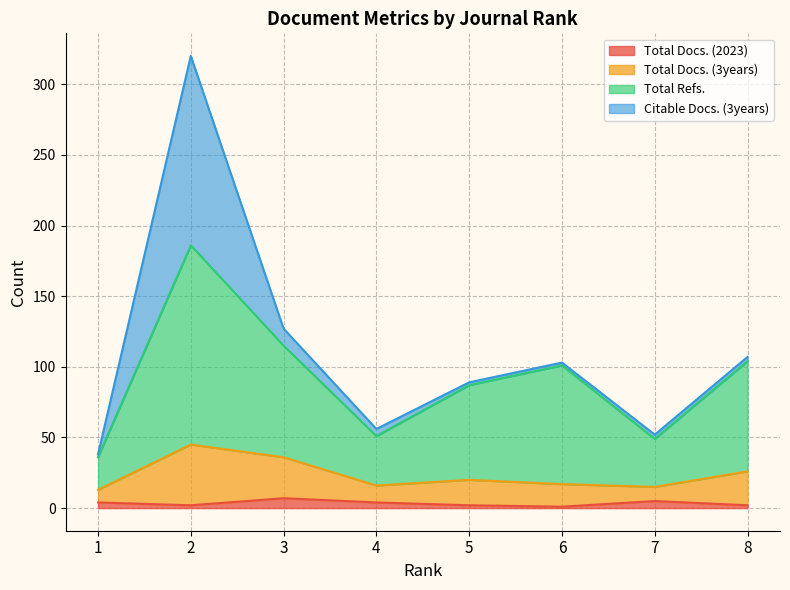

Between 7 and 8, which series saw the biggest shift?

Total Refs.